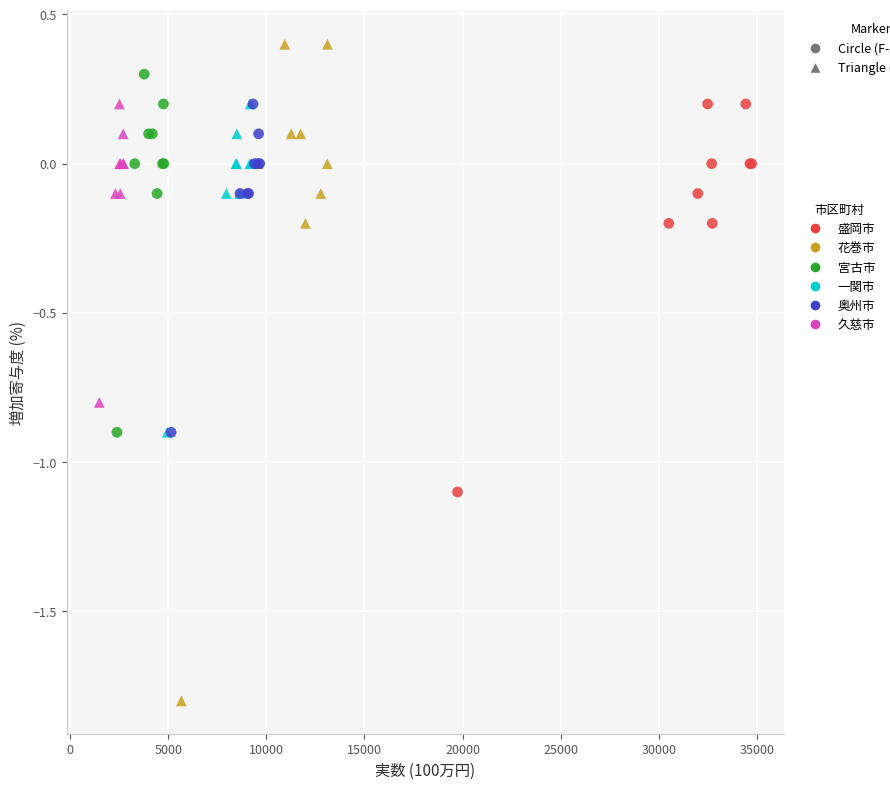

Which series reaches the minimum Y coordinate?

花巻市